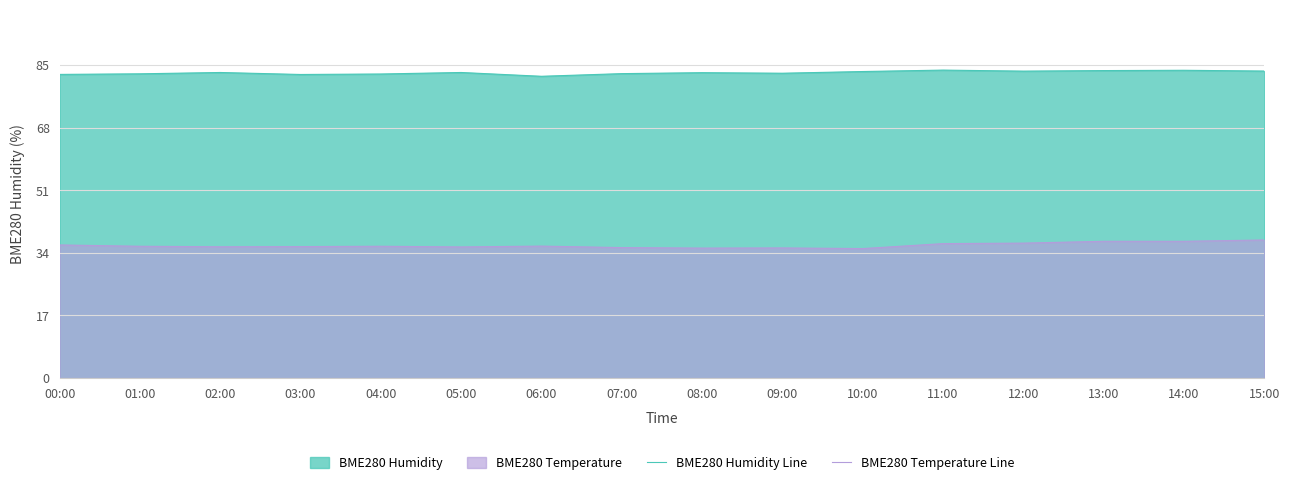

At which category is the sum across all series the highest?

15:00